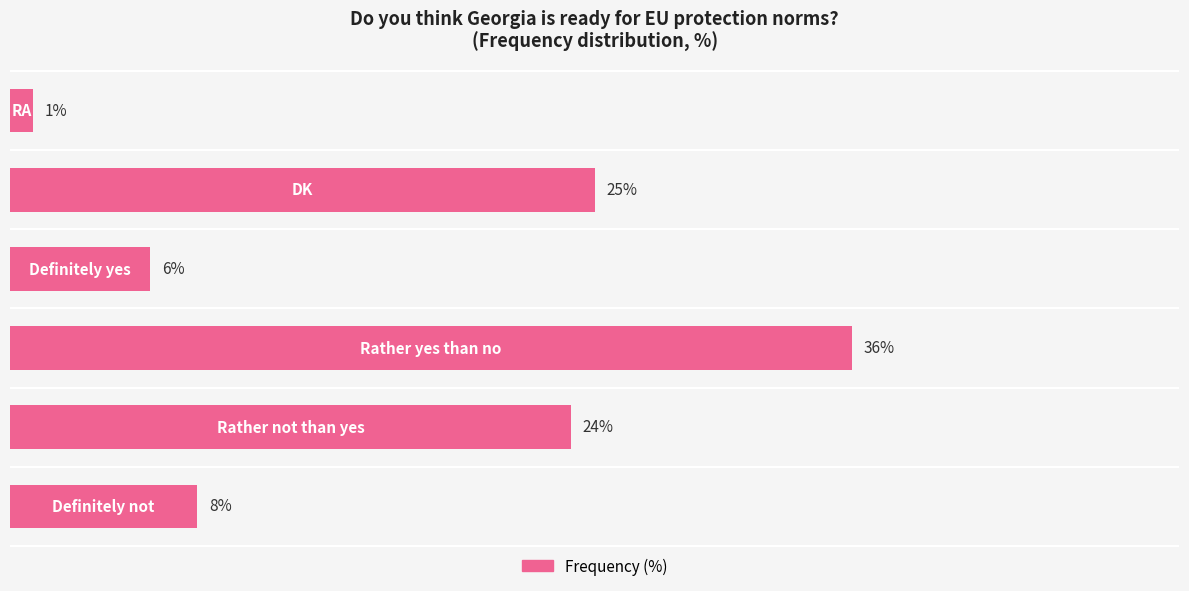

What is the maximum value shown in the chart?

36